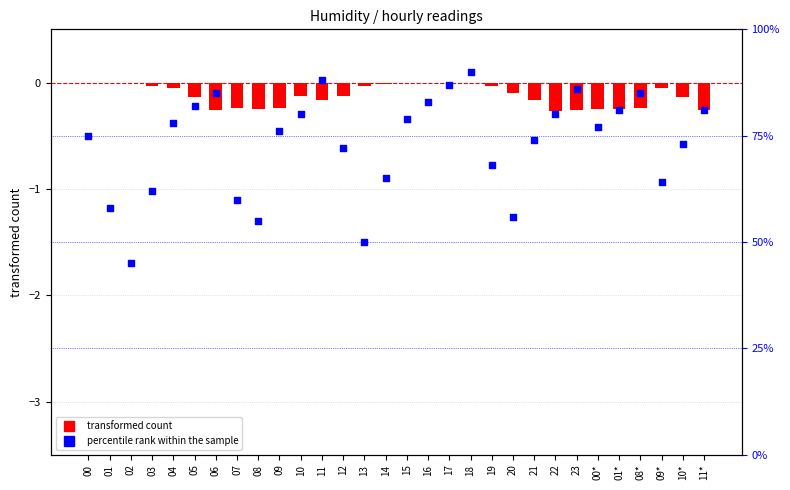

What are all the series names shown in the legend?

transformed count, percentile rank within the sample